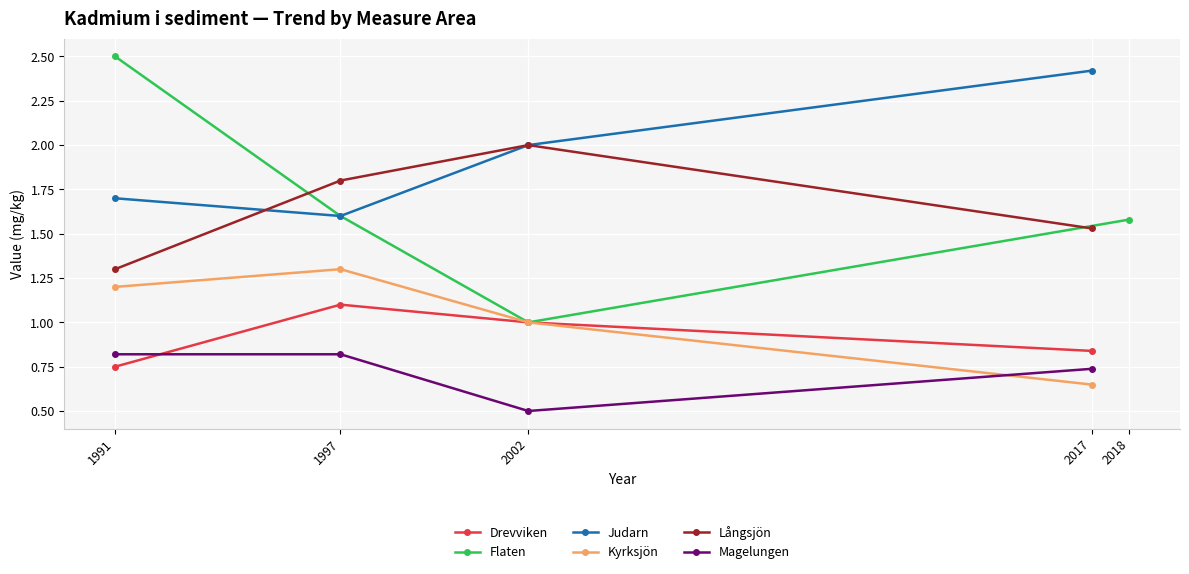

At how many categories does at least one series exceed 2?

2